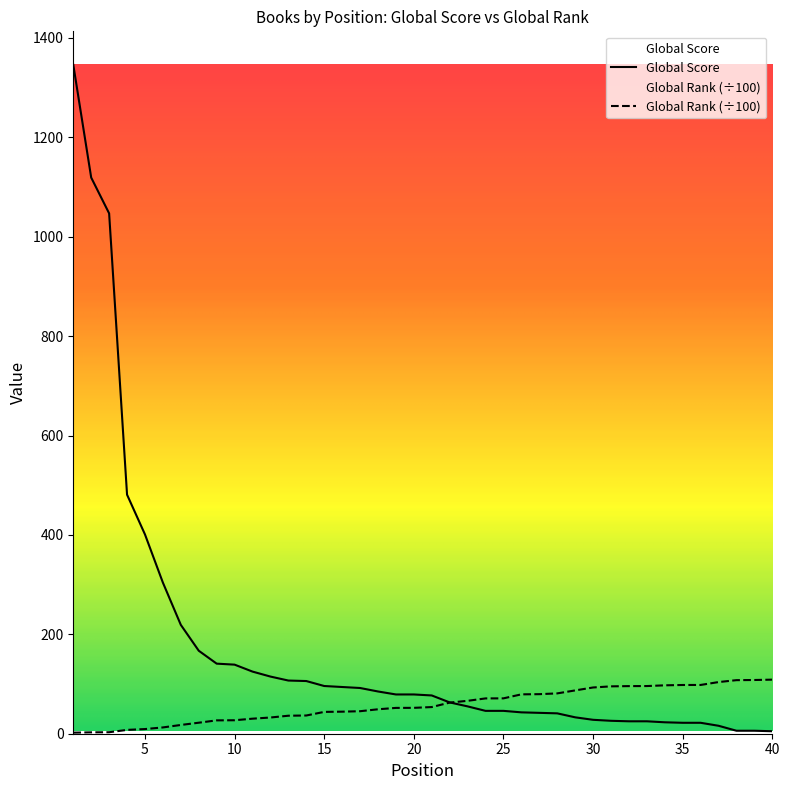

Is the value of Global Score at 37 greater than the value of Global Rank at 15?

No